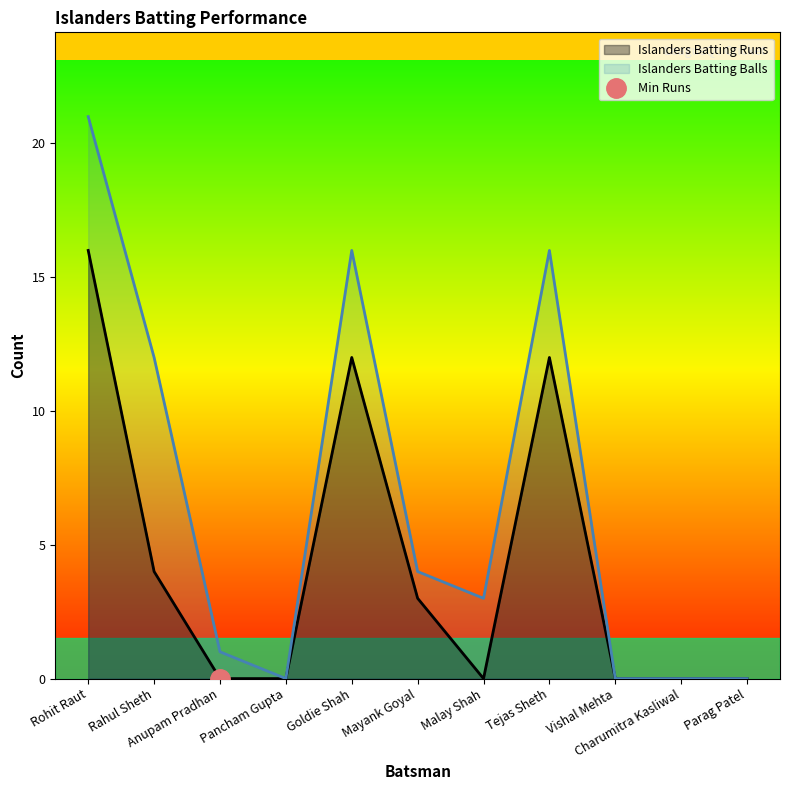

In Islanders Batting Runs, how many points are lower than both neighbors (excluding endpoints)?

1